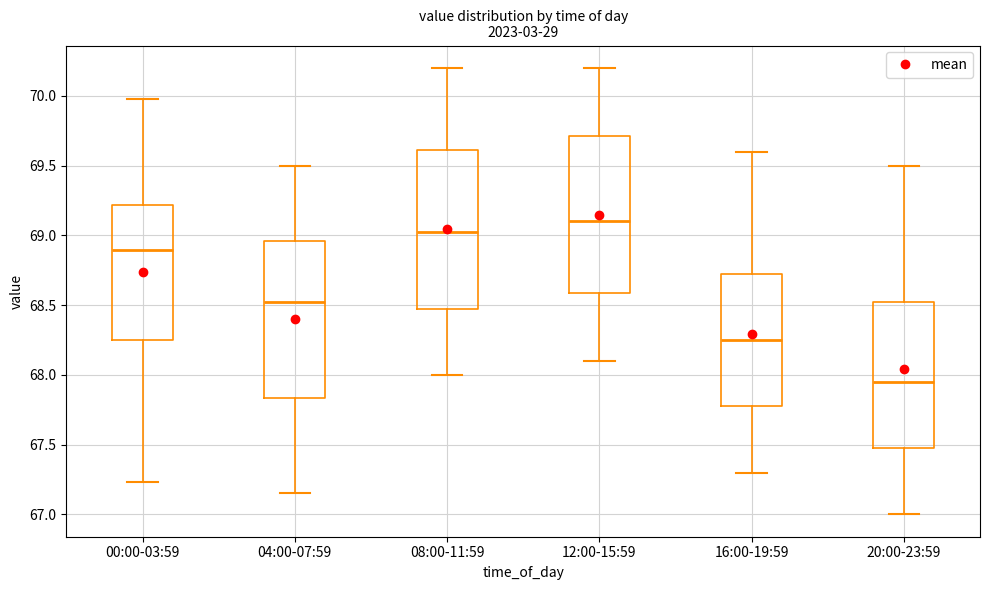

Which box's median line is the lowest?

20:00-23:59